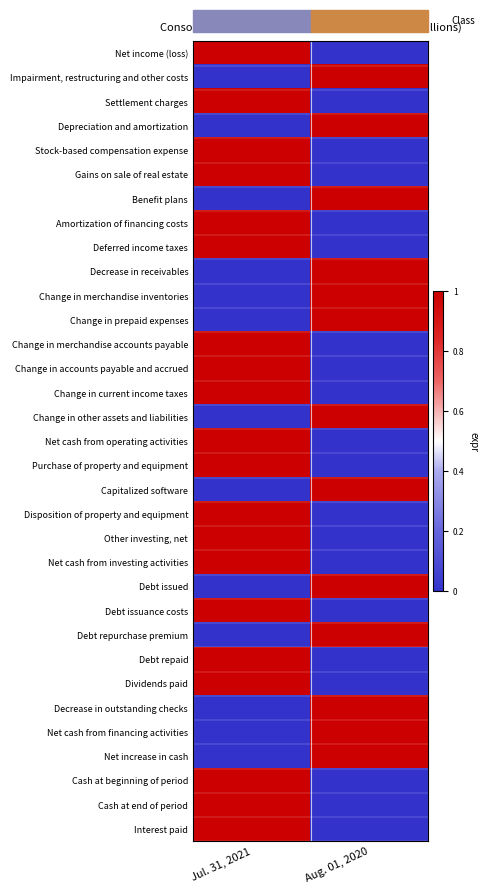

What is the spread (max minus min) of values at Aug. 01, 2020?

1